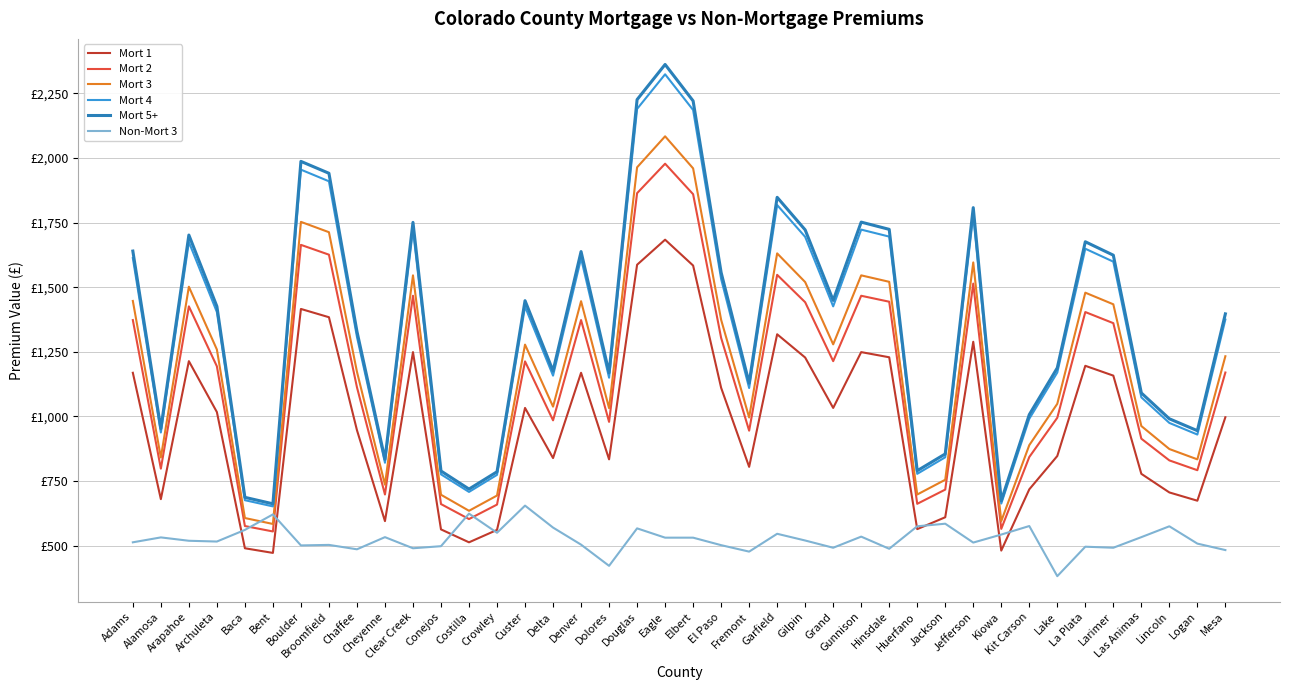

At which category does Mort 1 reach its first local valley?

Alamosa